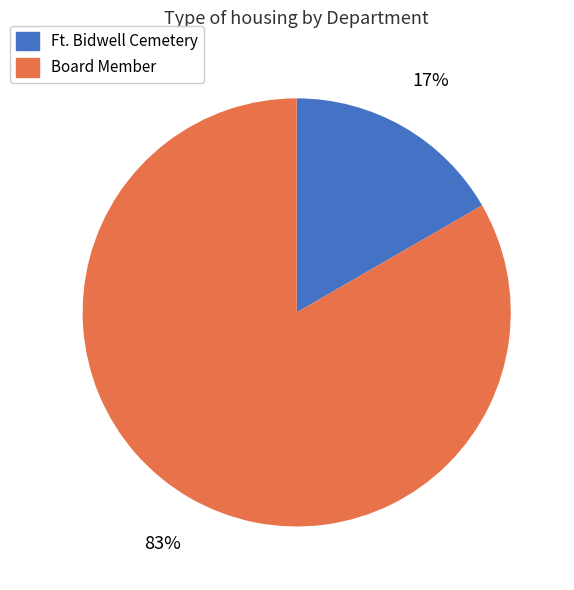

True or false: Board Member accounts for 83% of the total.

True